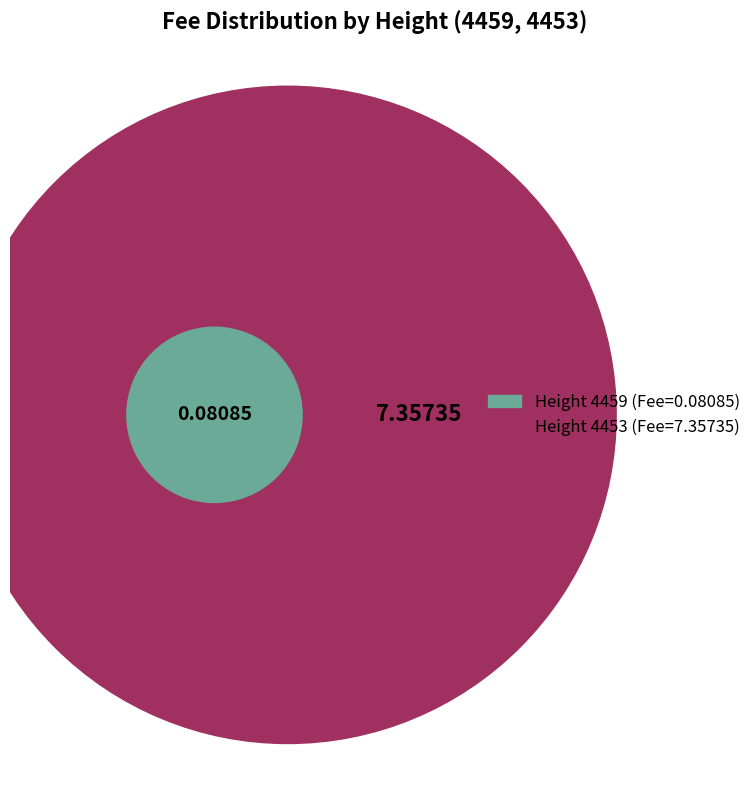

True or false: 4453 accounts for 99% of the total.

True